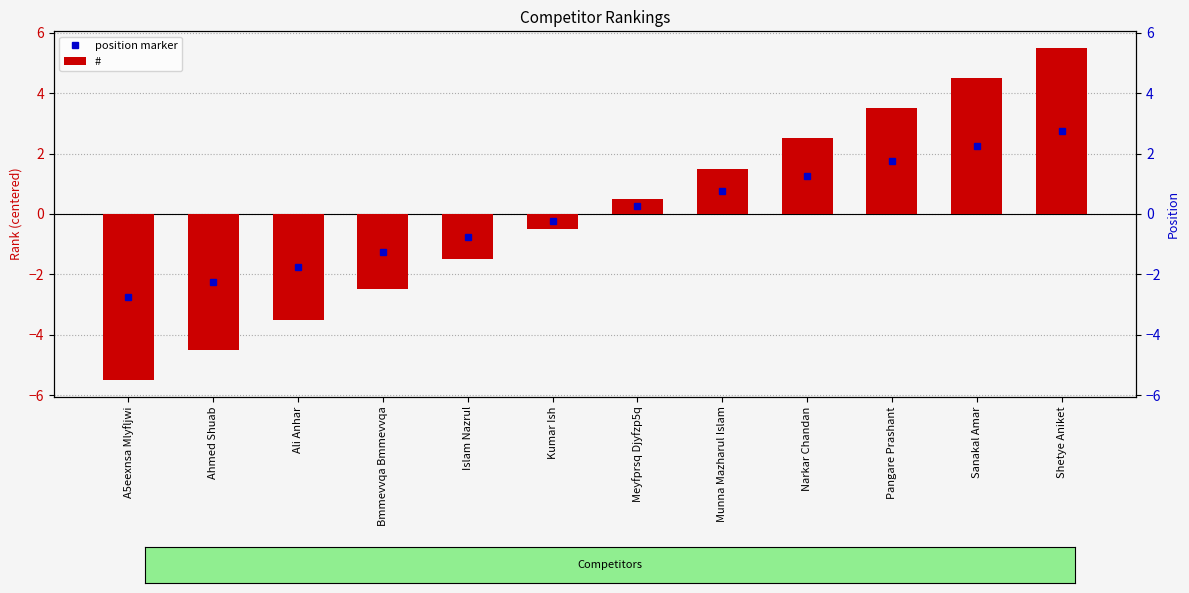

What is the change in value from Ali Anhar to Sanakal Amar?

+8.0